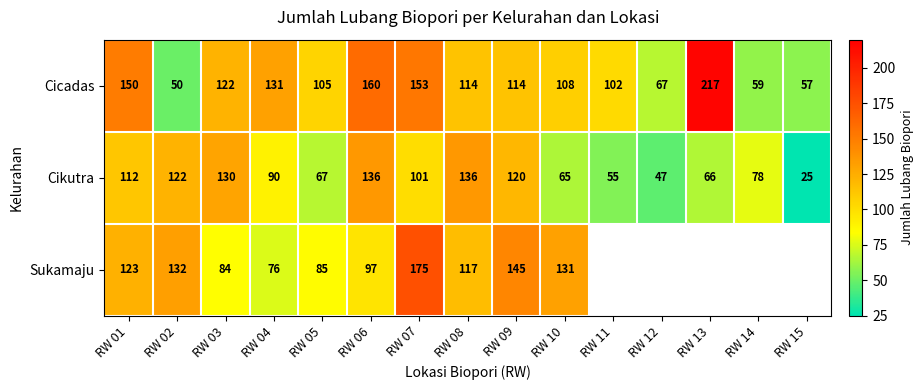

Is it true that Sukamaju equals 52 at RW 01?

False